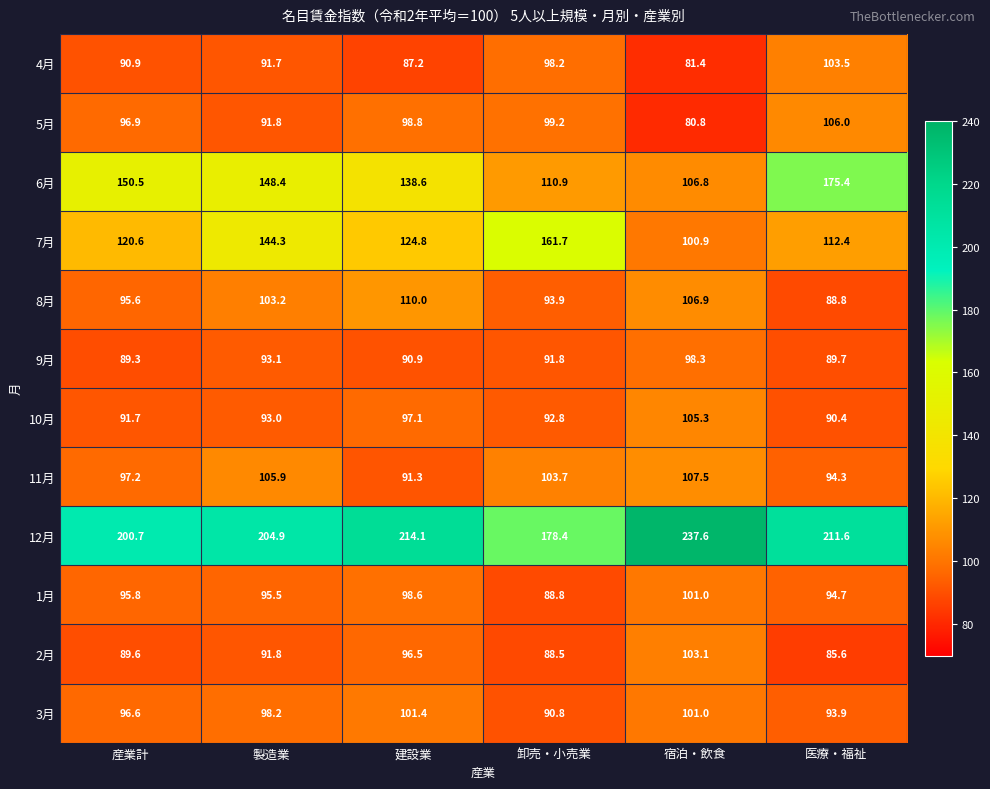

Rank the series by their maximum value, from highest to lowest.

12月, 6月, 7月, 8月, 11月, 5月, 10月, 4月, 2月, 3月, 1月, 9月